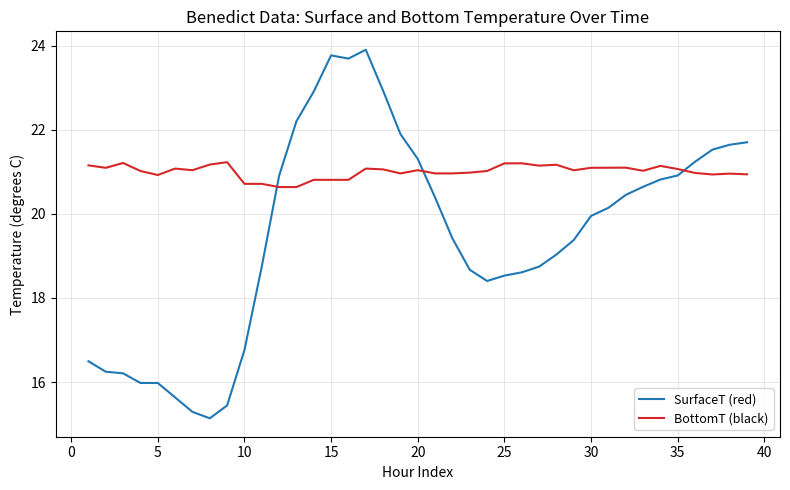

What is the maximum value shown in the chart?

23.9